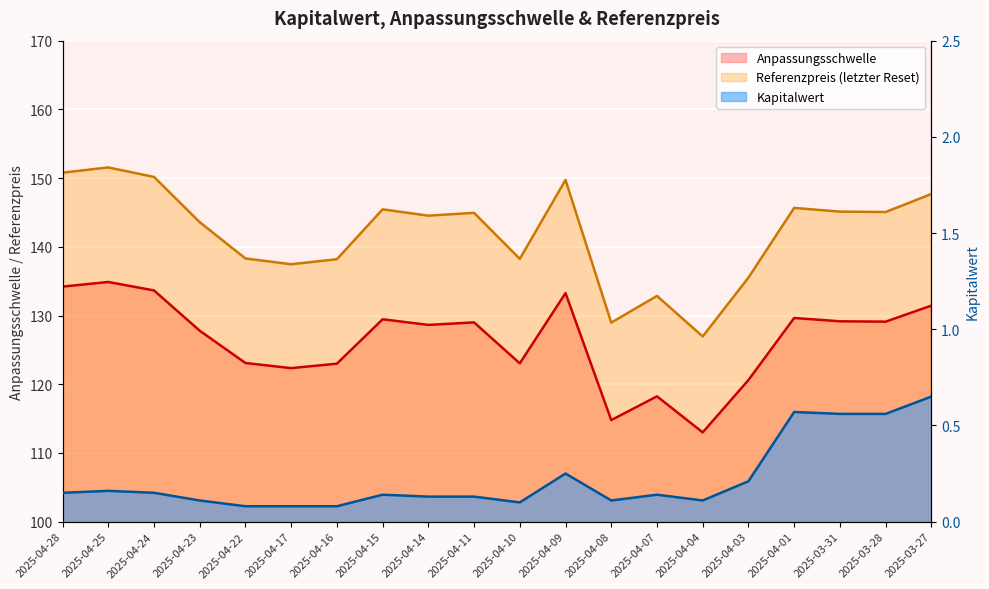

True or false: Kapitalwert has a value of 0.2 at 2025-04-09.

True